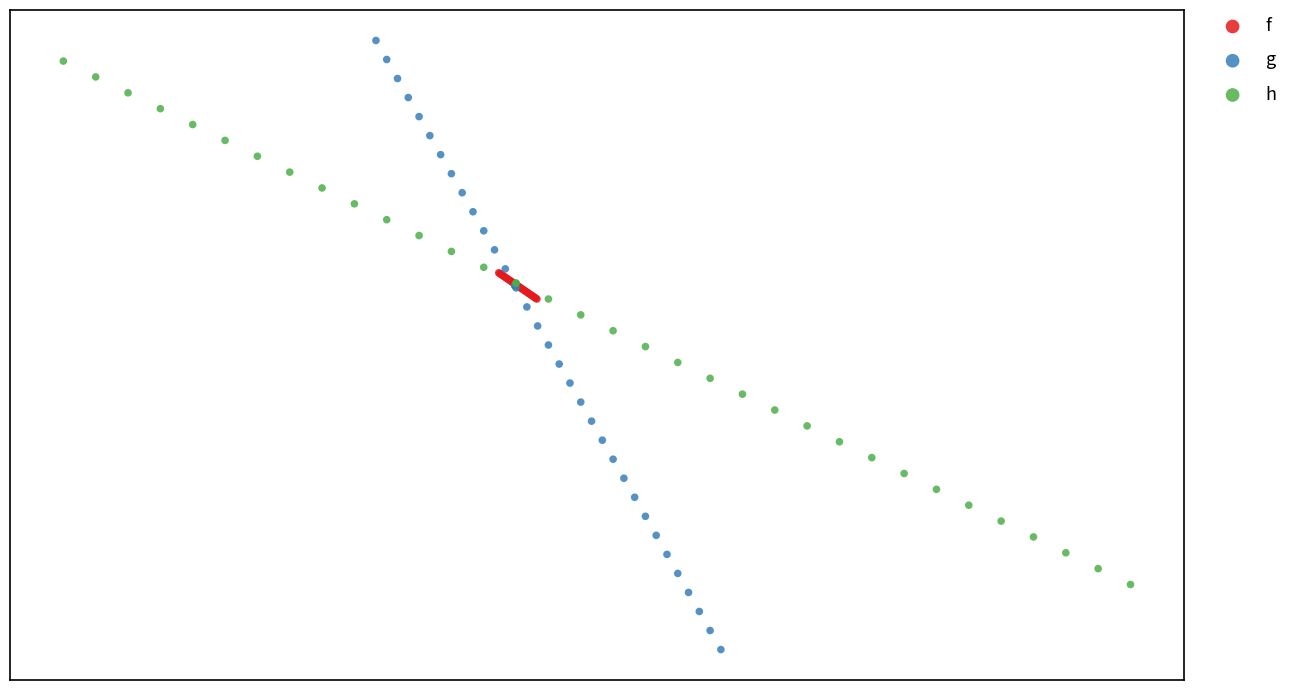

What are all the series names shown in the legend?

f, g, h